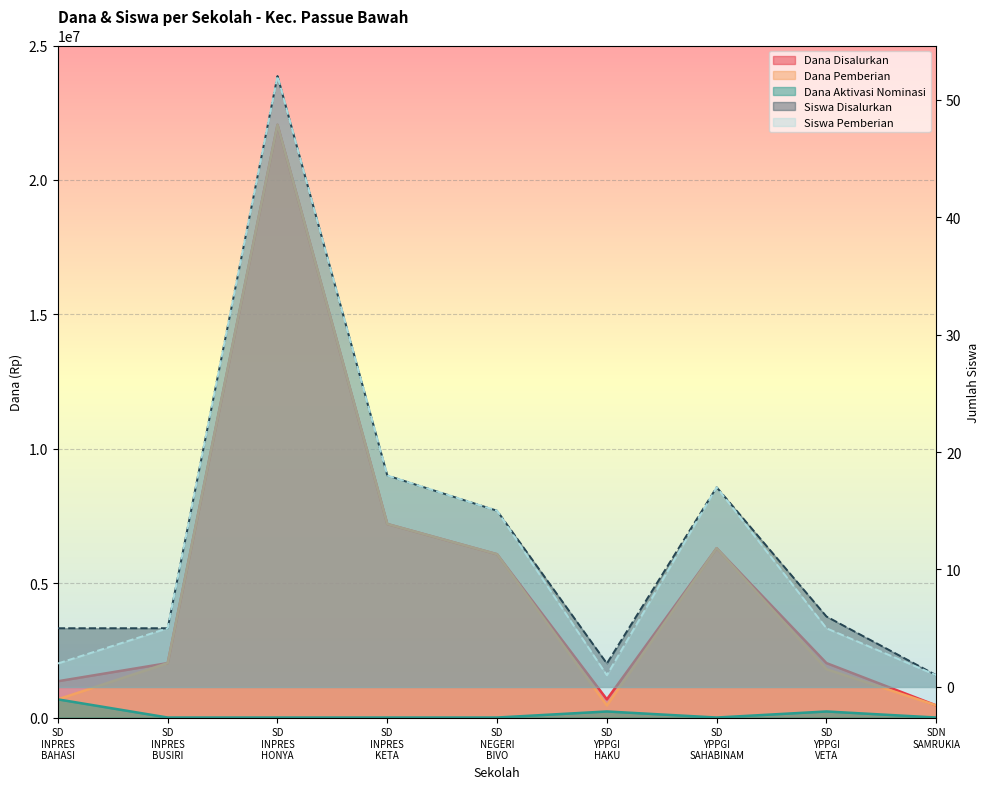

Rank the series by their maximum value, from highest to lowest.

Dana Disalurkan, Dana Pemberian, Dana Aktivasi Nominasi, Siswa Disalurkan, Siswa Pemberian